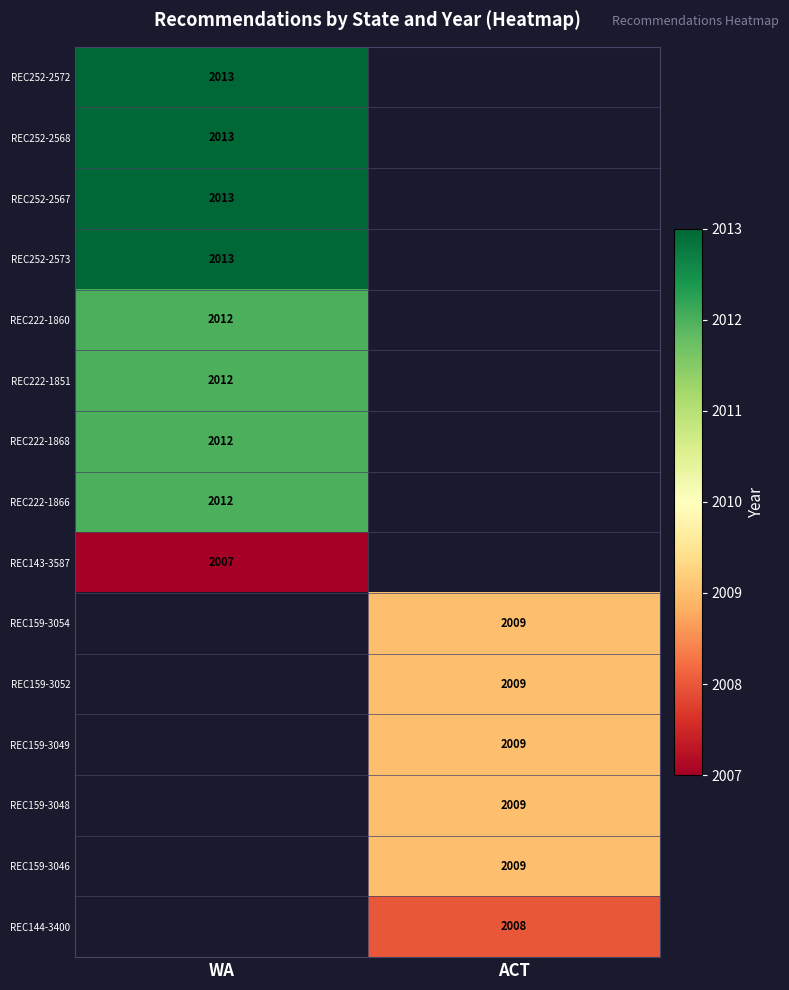

The value of REC144-3400 at ACT is 2632. True or false?

False